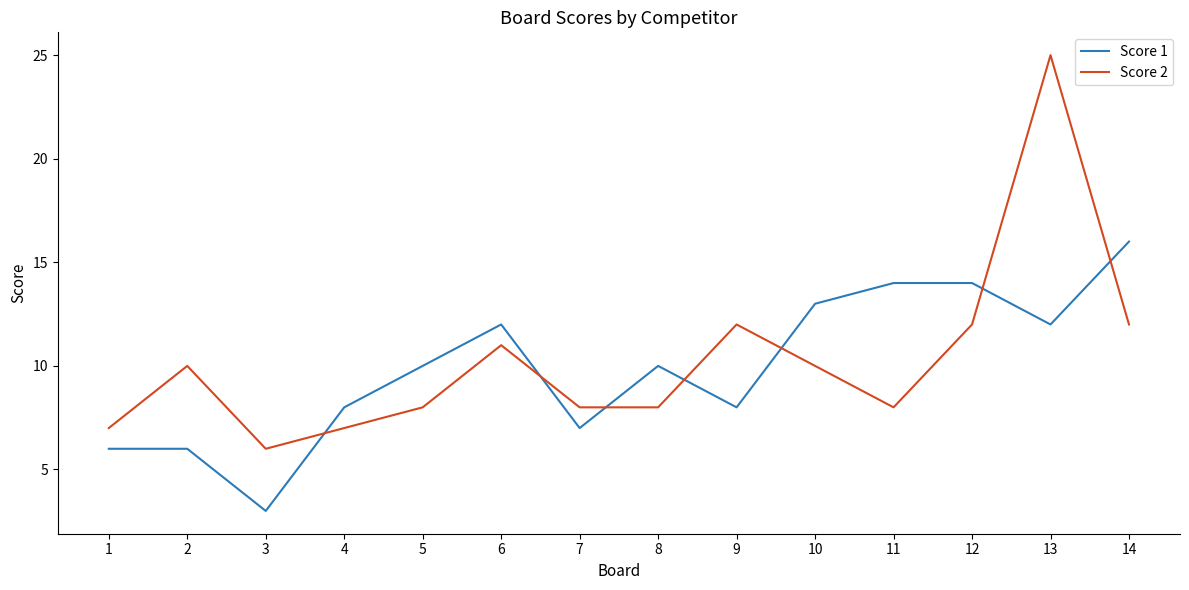

Read the Score 2 value at 2, to the nearest 10.

10